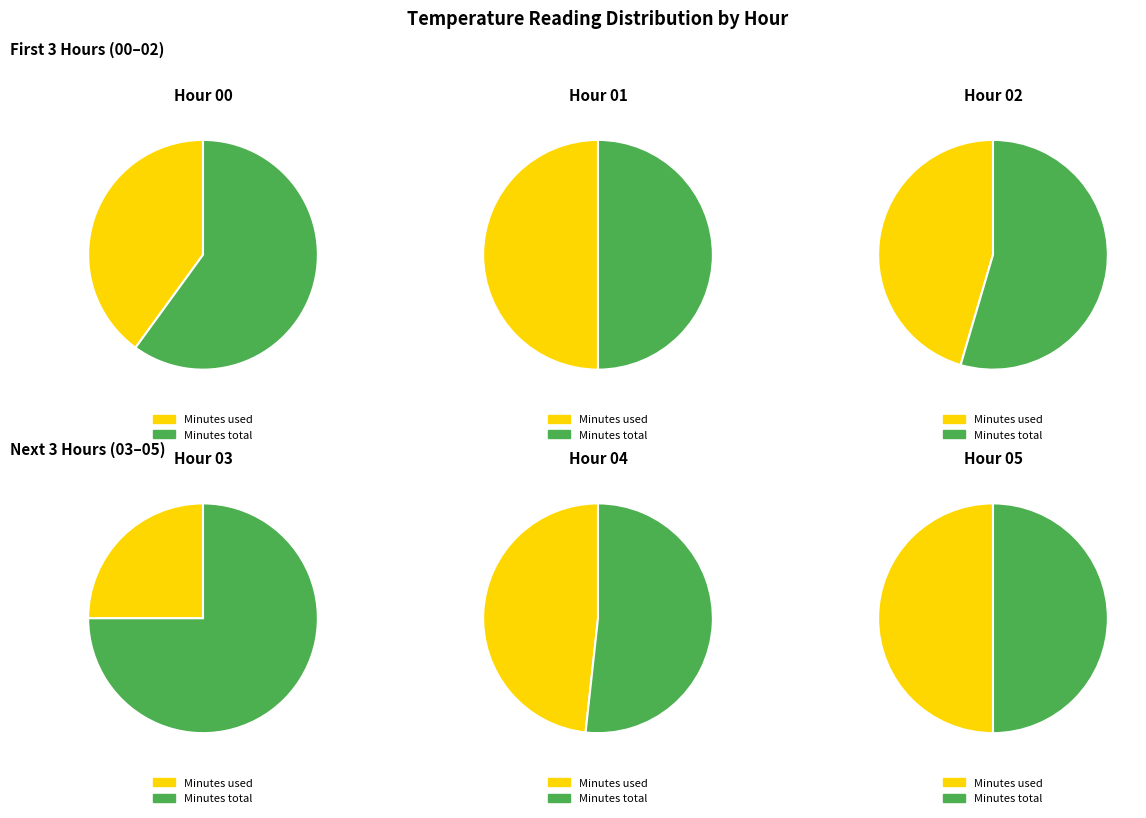

Is there any slice that represents more than half of the pie?

Yes